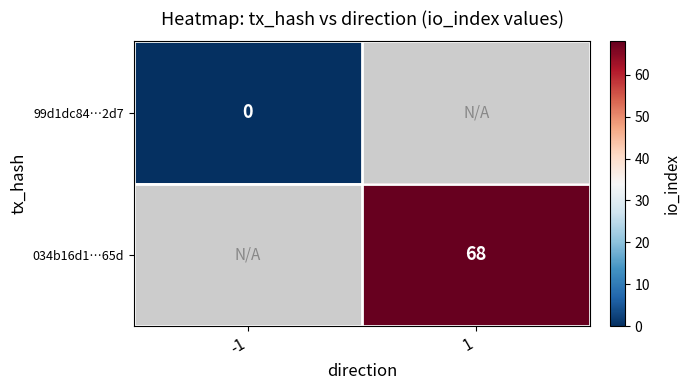

Is it true that 034b16d1…65d equals 94 at 1?

False